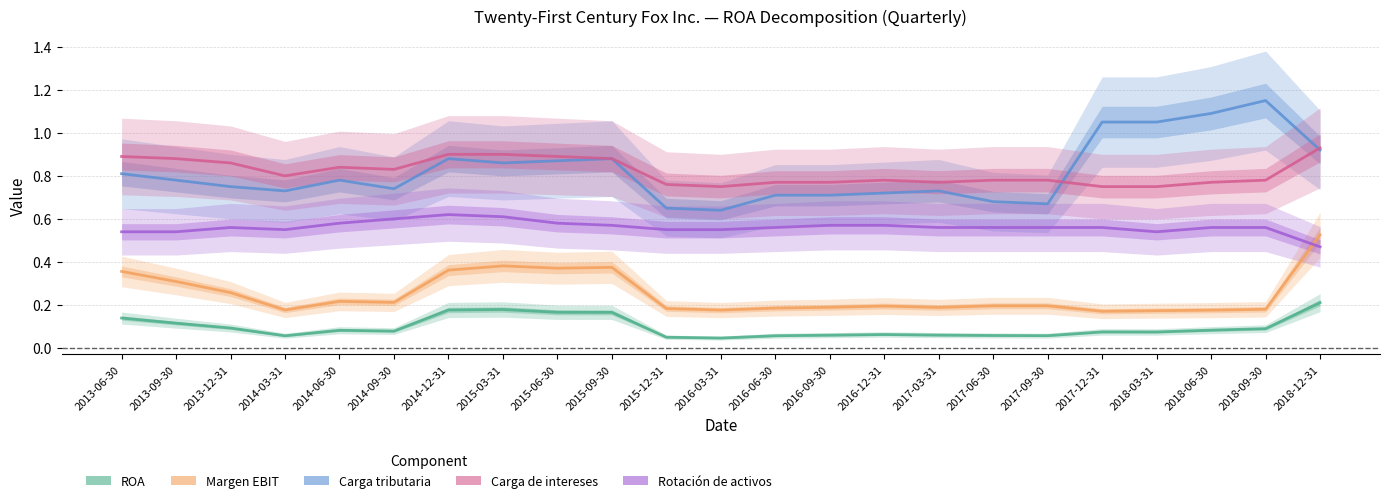

What is the difference between the highest and lowest values at 2016-09-30?

0.7